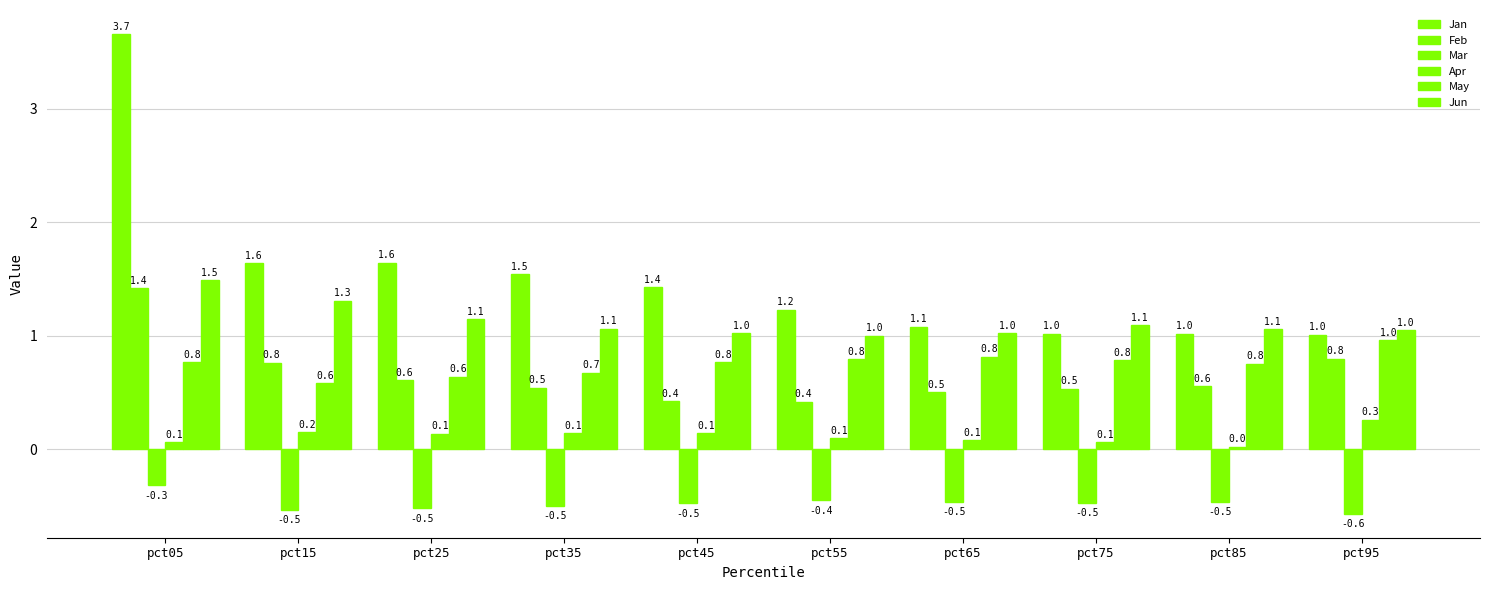

True or false: Feb has a value of 0.5 at pct35.

True